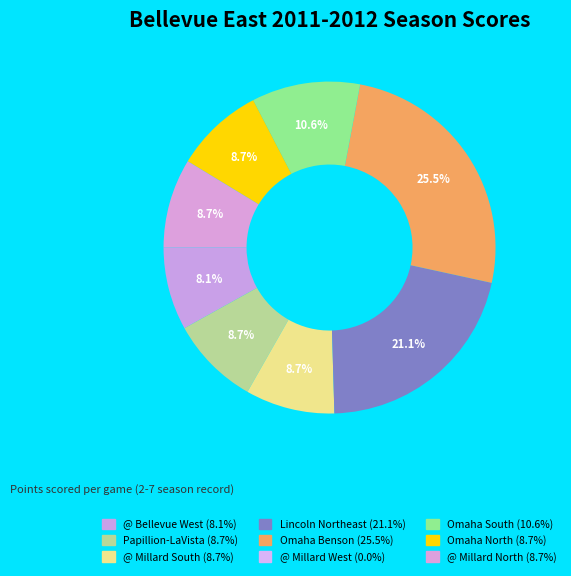

To the nearest percent, what percentage of the pie is Papillion-LaVista?

9%